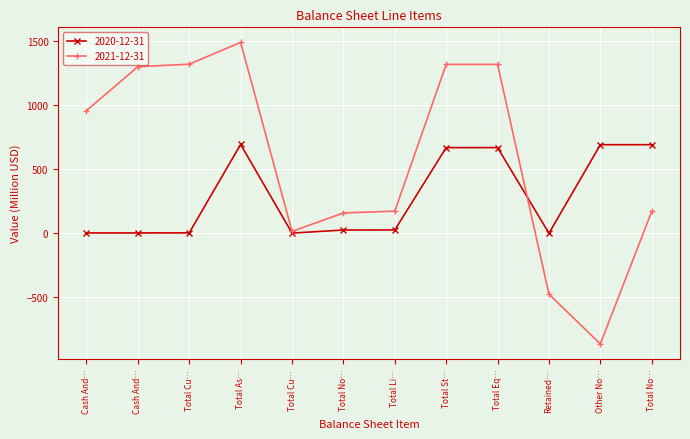

How many lines are shown in the chart?

2